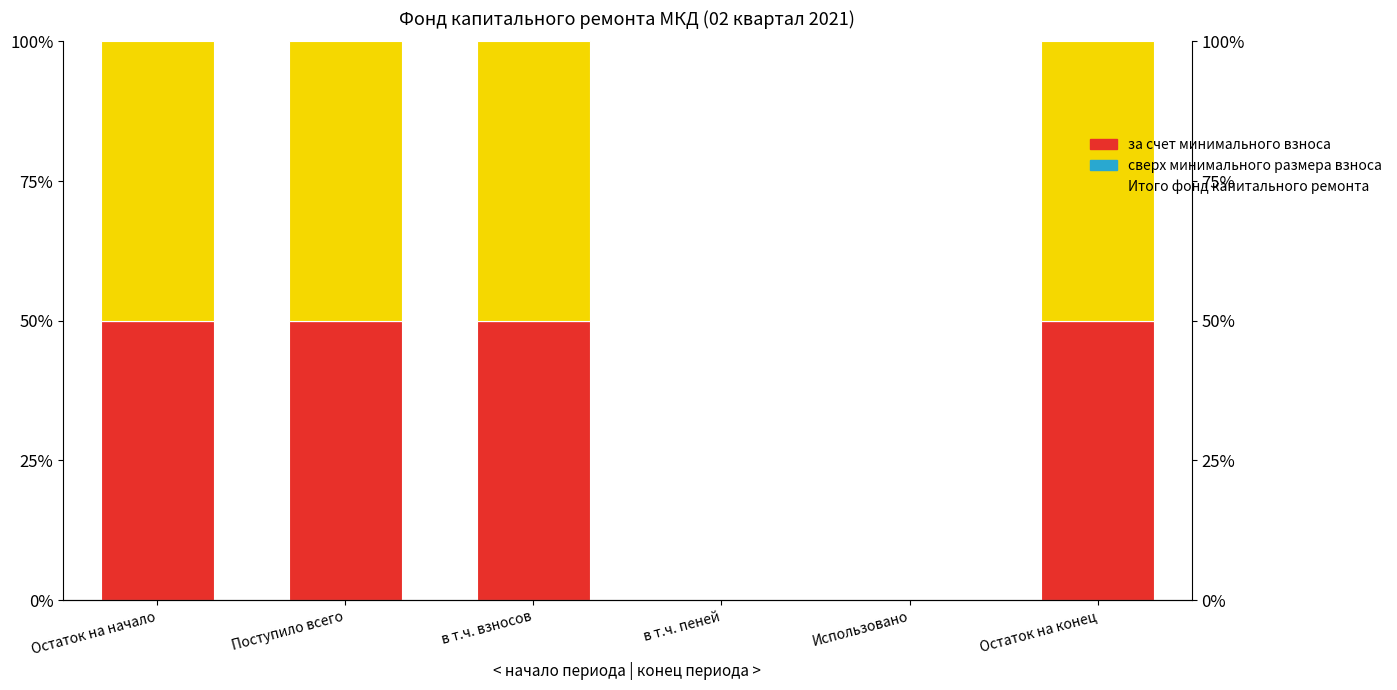

What is the sum of the за счет минимального взноса values at в т.ч. пеней and в т.ч. взносов?

50